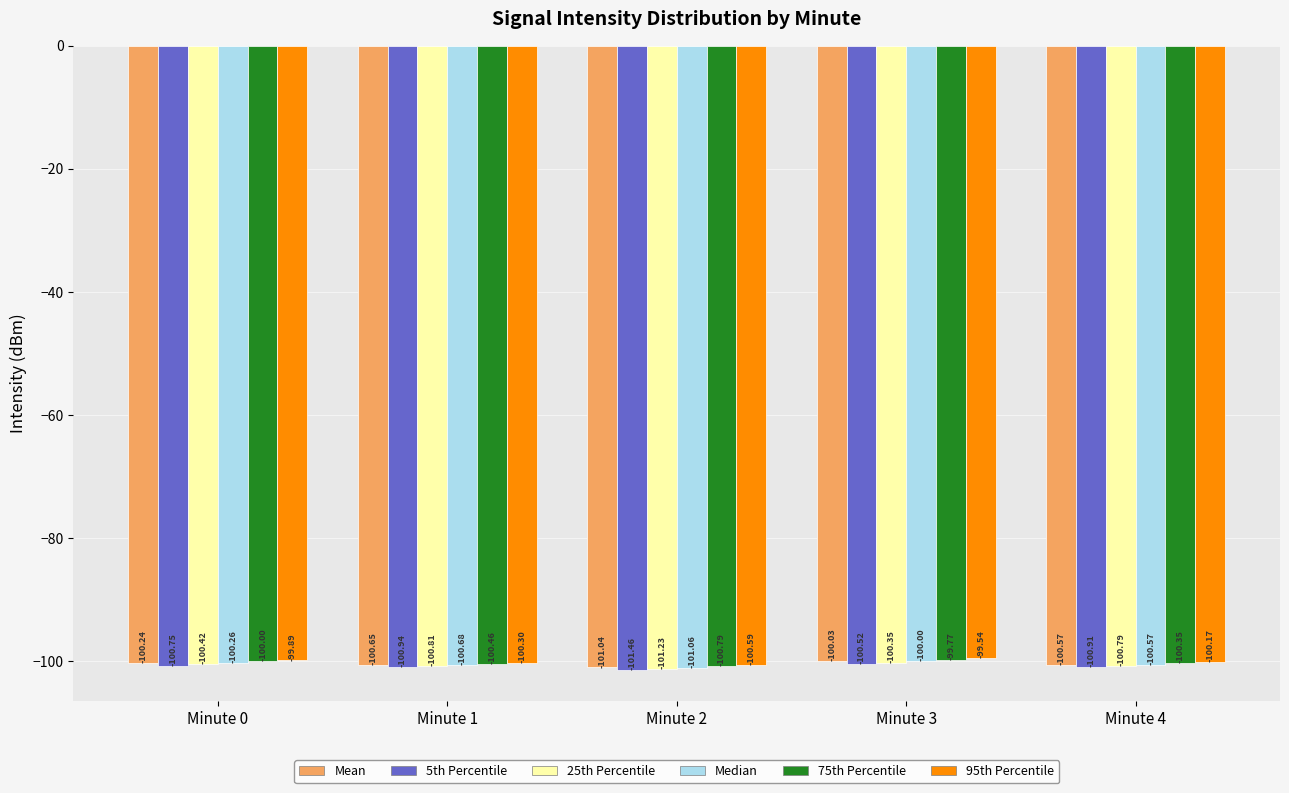

Rank the series at Minute 2 from highest to lowest value.

95th Percentile, 75th Percentile, Mean, Median, 25th Percentile, 5th Percentile